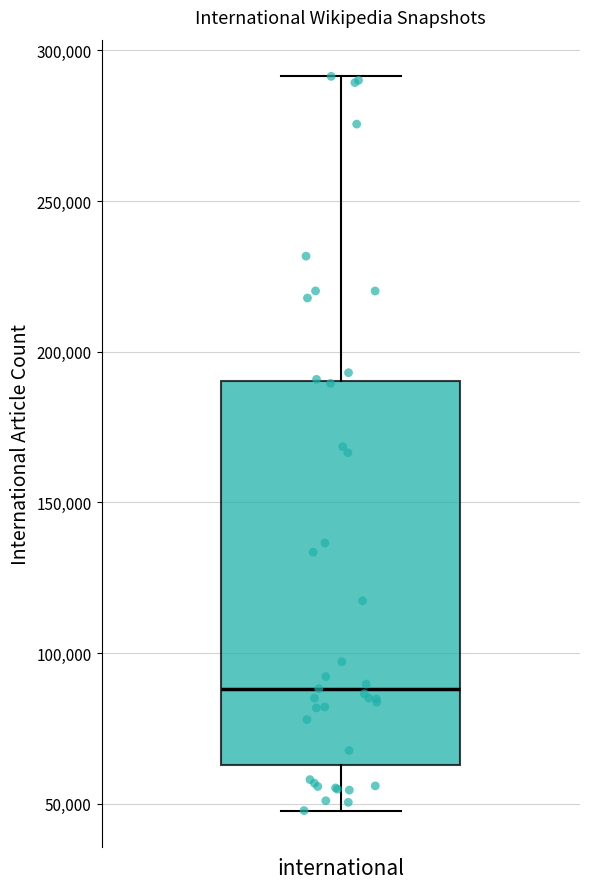

Transcribe this box plot: give where the median line is, the range the box spans, and where the two whiskers end, as read against the y-axis. The values are not printed on the chart, so give them approximately, as read against the axis.

median 90000, box 65000 to 190000, whiskers 50000 to 290000